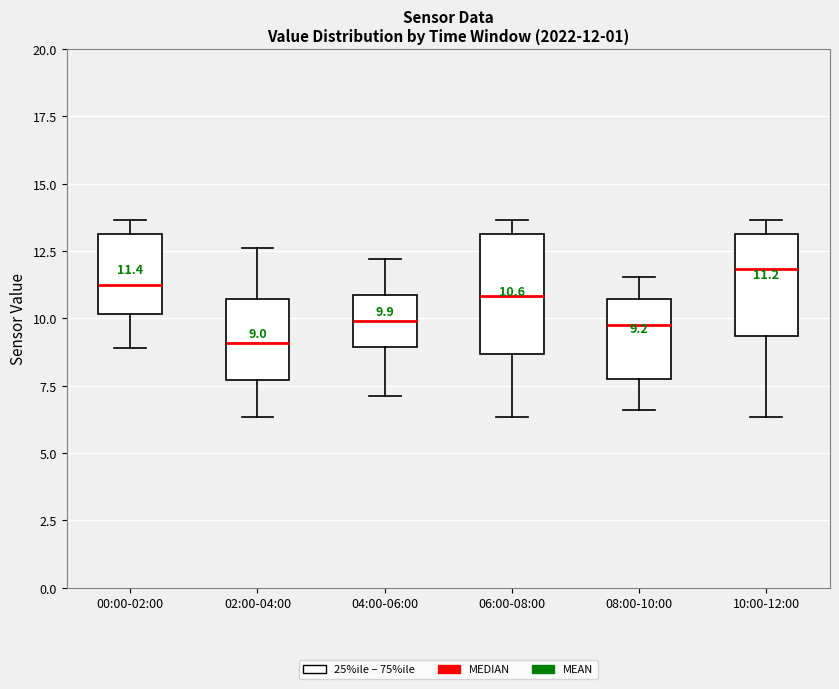

Which box's median line is the lowest?

02:00-04:00